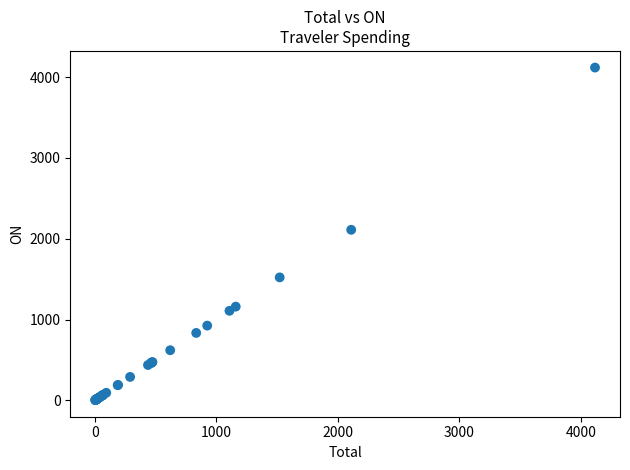

What Y value in the scatter plot is closest to 2060?

2110.3